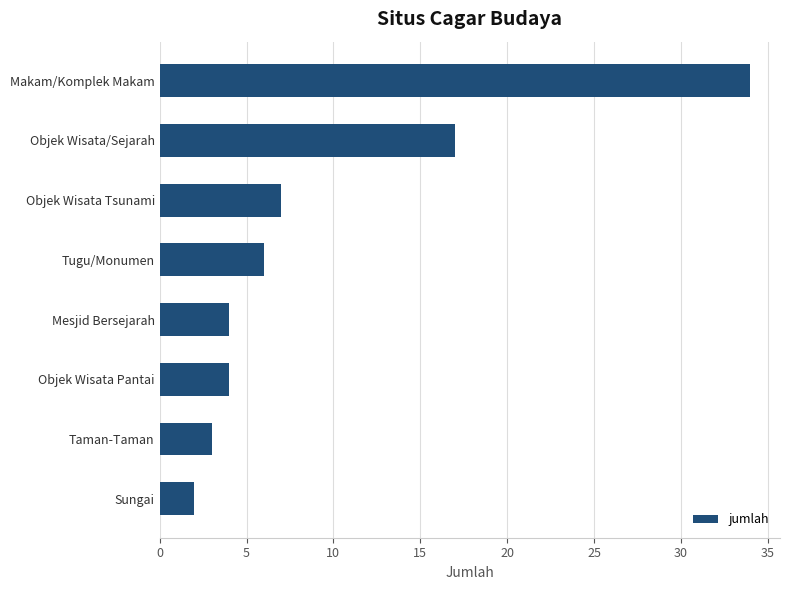

What is the smallest value displayed?

2